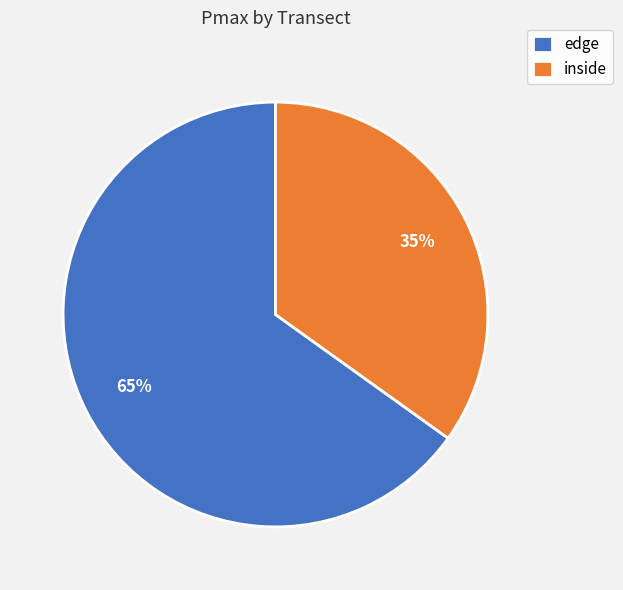

Which slice is the smallest?

inside